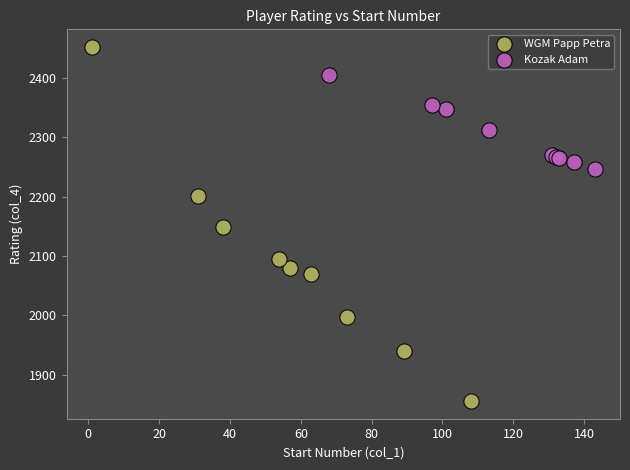

Which series contains the lowest Y value?

WGM Papp Petra